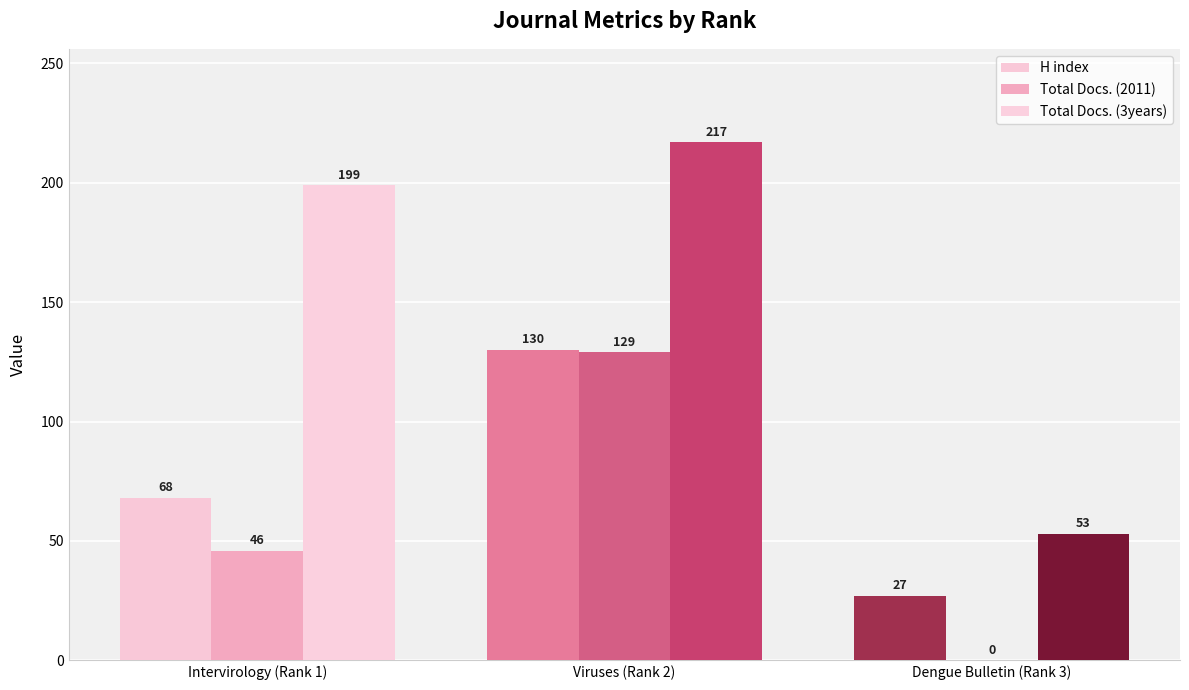

Which series has the largest total across all categories?

Total Docs. (3years)